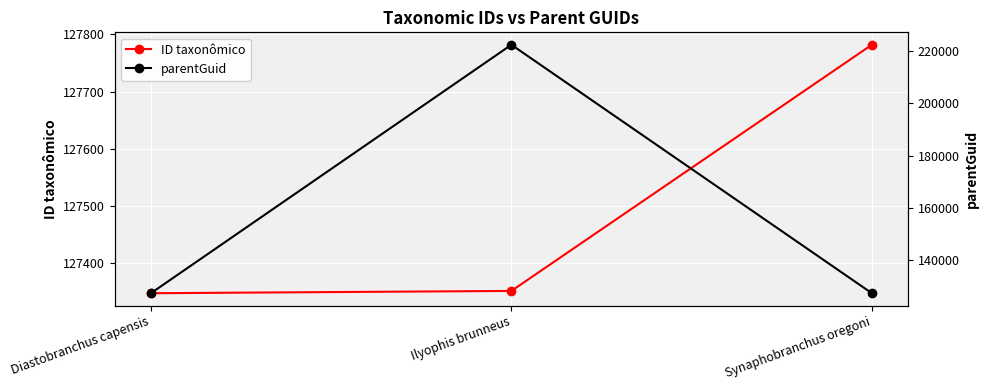

What is the maximum value shown in the chart?

222402